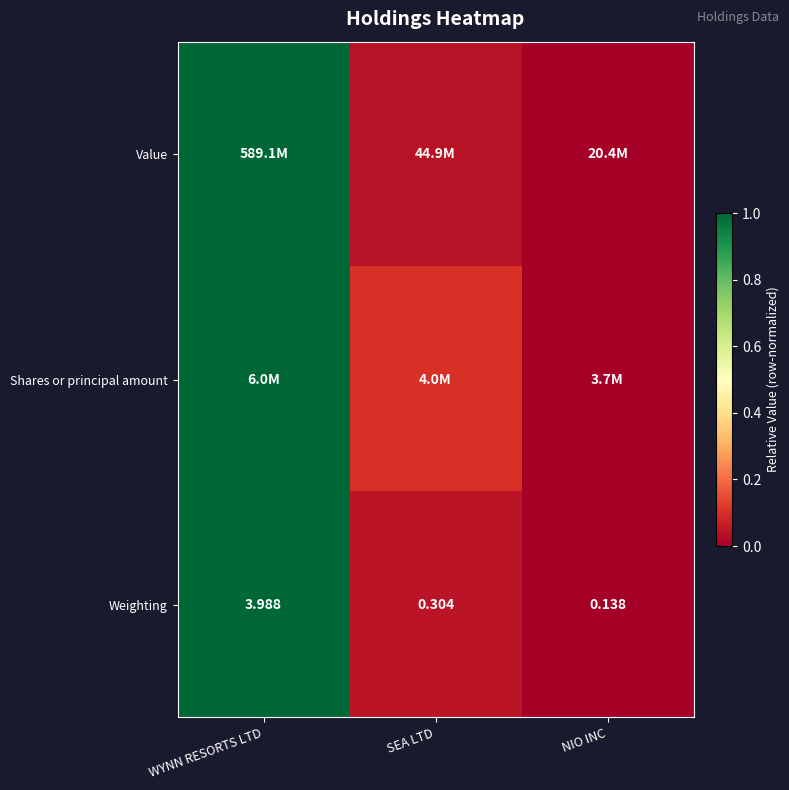

At how many categories does at least one series exceed 0?

2